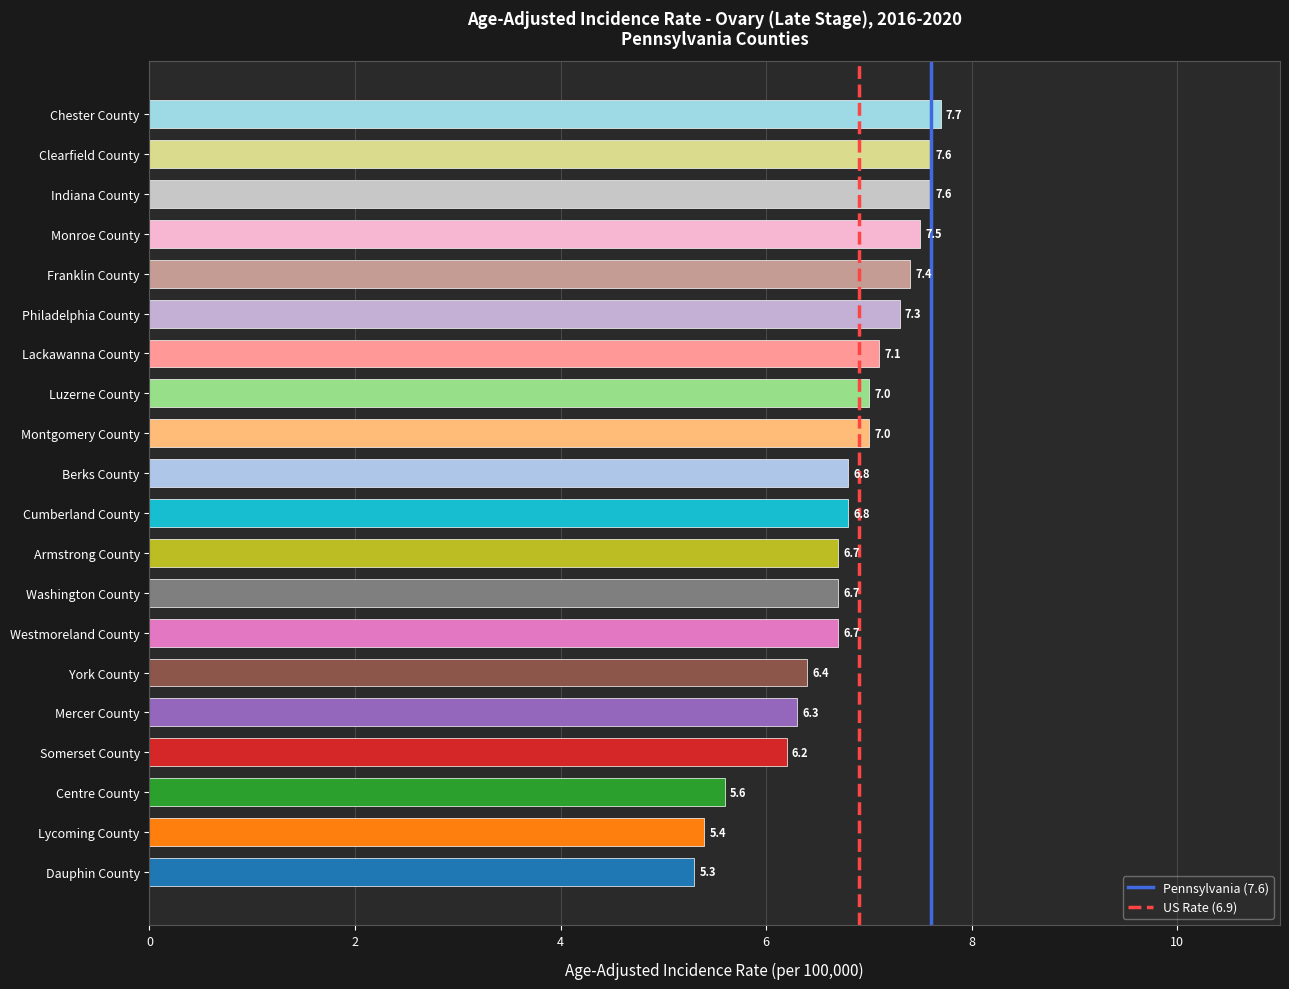

Count the number of data series in this chart.

1